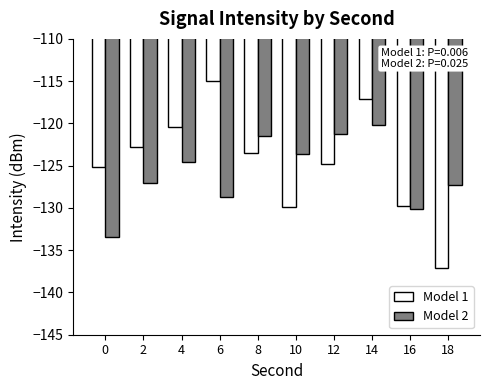

Rank the series at 4 from highest to lowest value.

Model 1, Model 2